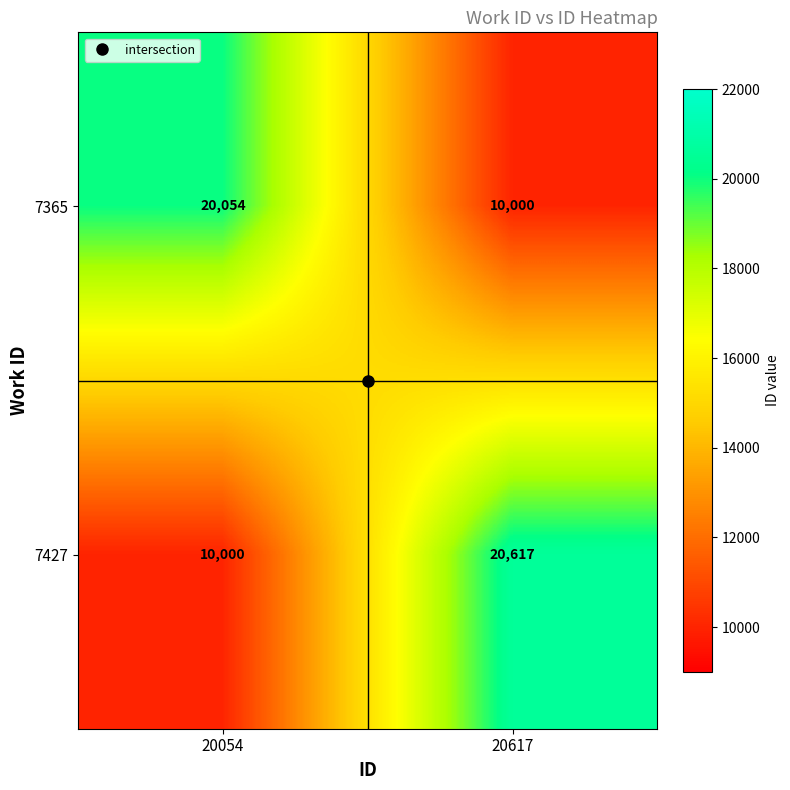

Count the number of data series in this chart.

2